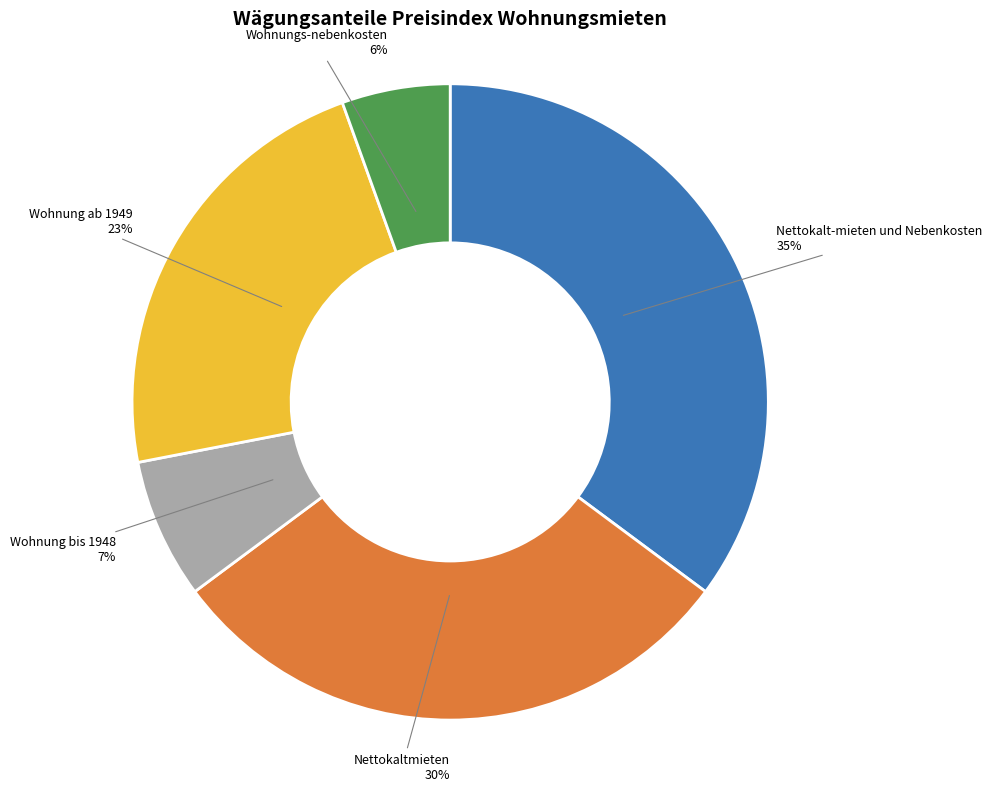

Combined, do Wohnungs-nebenkosten and Wohnung bis 1948 account for over 50%?

No